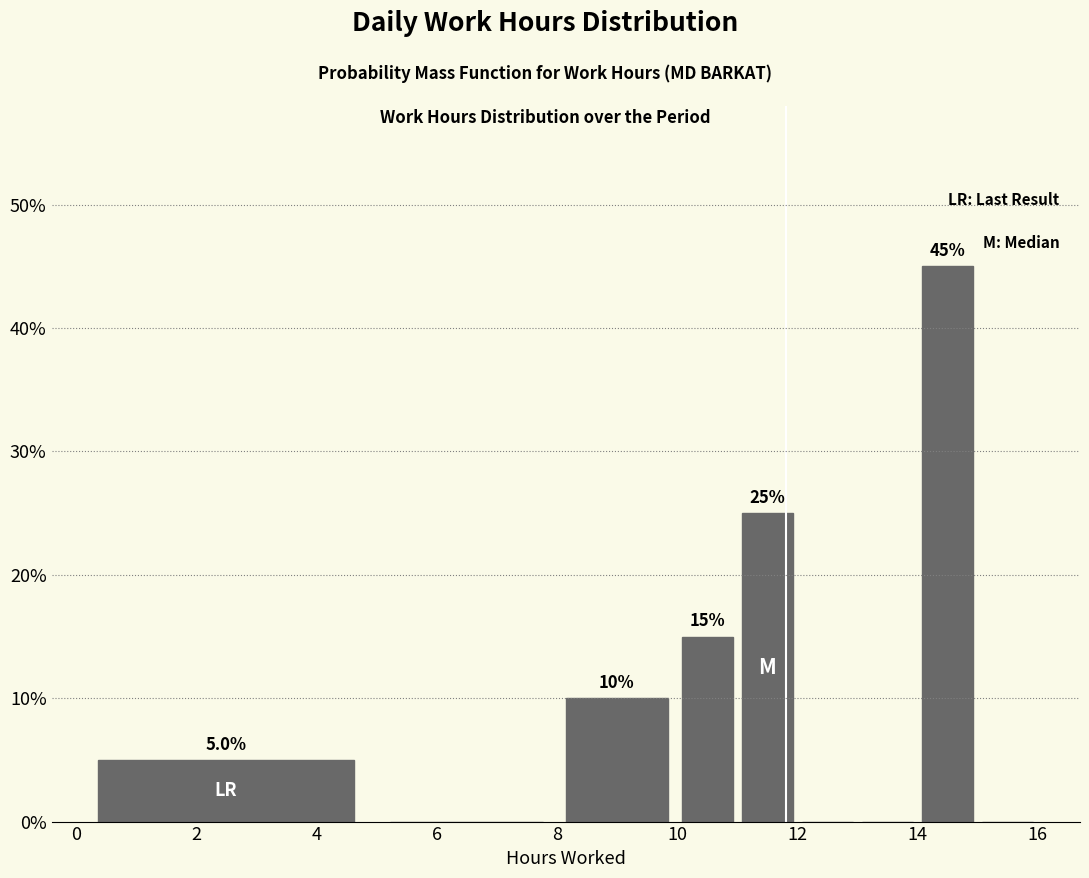

Which range on the x-axis has the tallest bar?

14 to 15